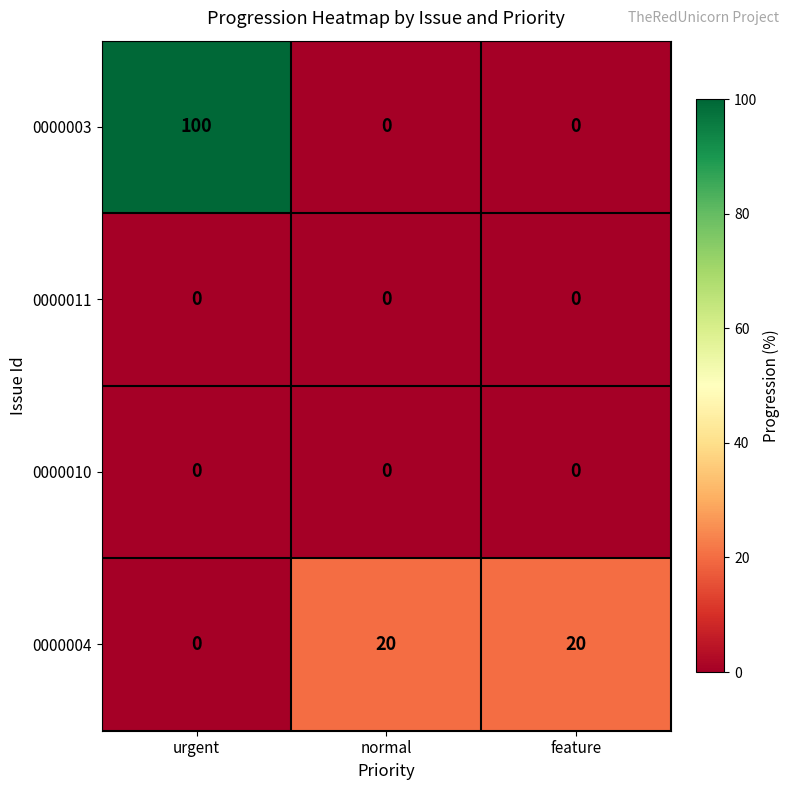

What is the spread (max minus min) of values at normal?

20